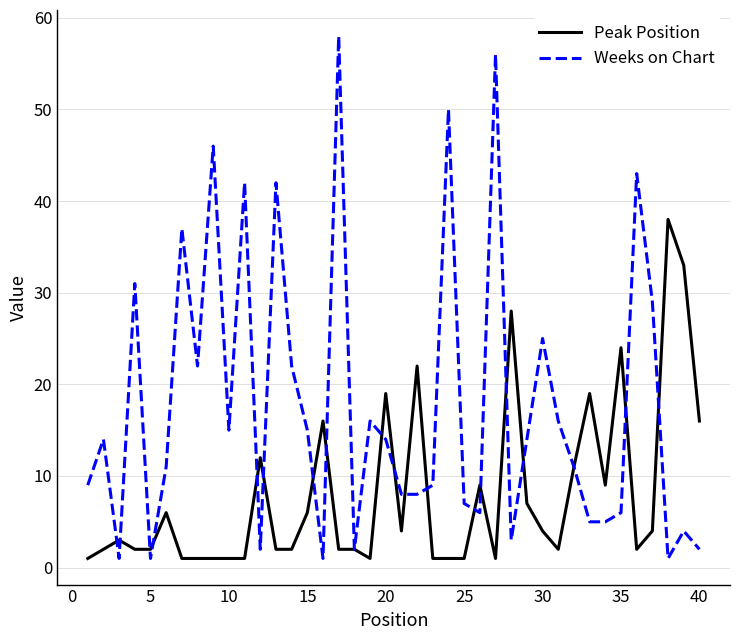

Count the number of data series in this chart.

2